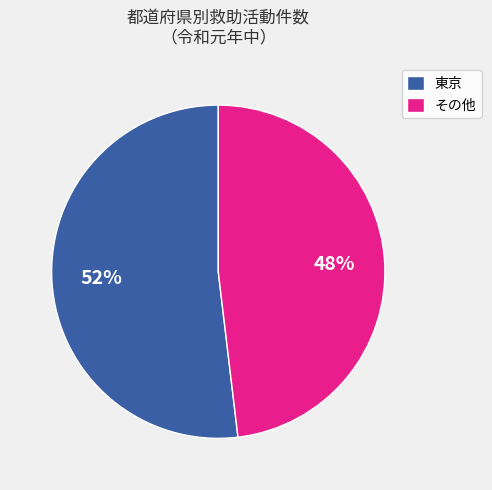

How many slices are in this pie chart?

2